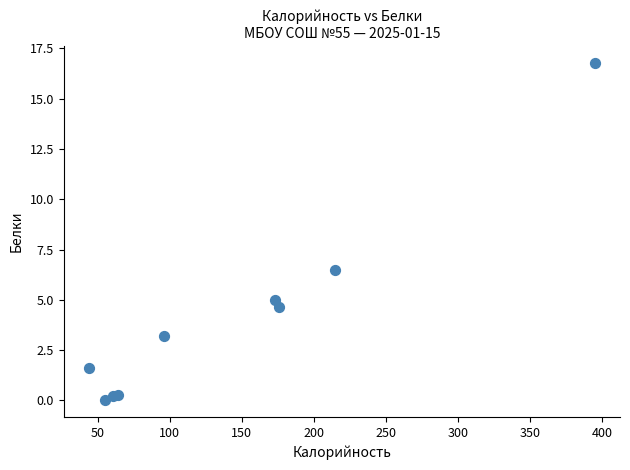

What Y value in the scatter plot is closest to 8?

6.5